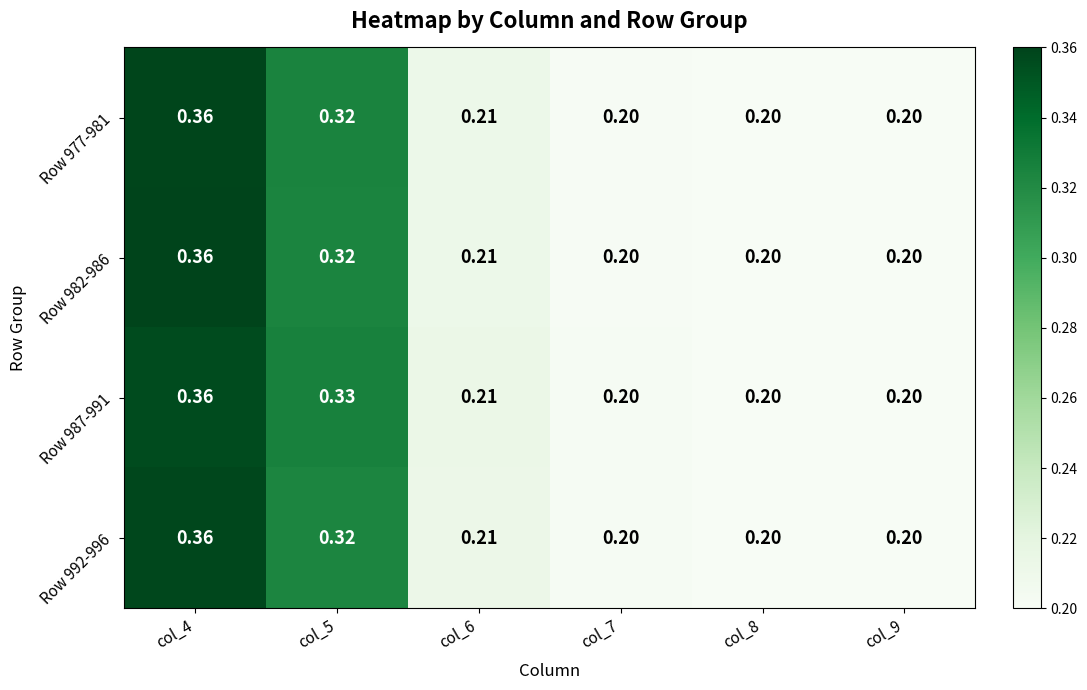

Is the value of Row 982-986 at col_6 greater than the value of Row 992-996 at col_9?

Yes